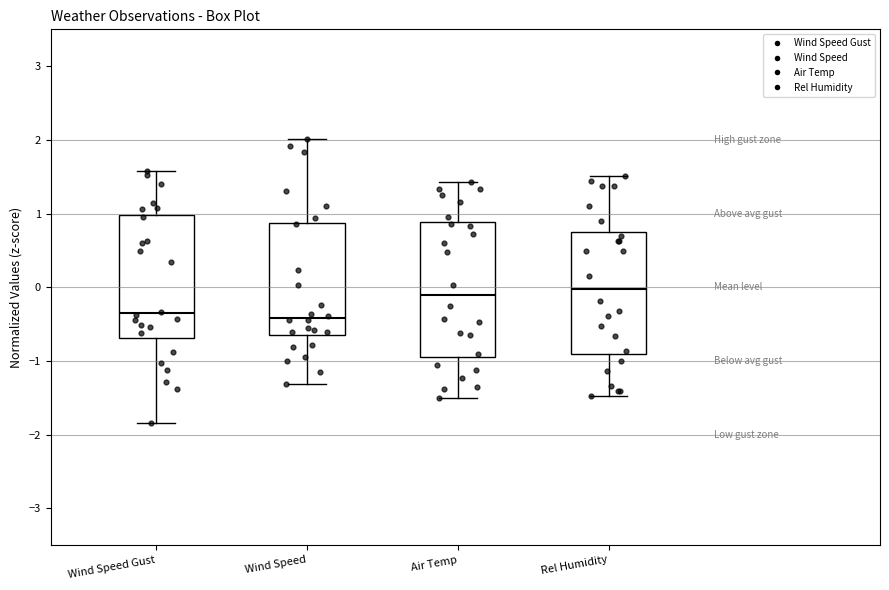

Where does the lower whisker of the box for Wind Speed Gust end on the y-axis? The values are not printed on the chart, so give them approximately, as read against the axis.

-1.8